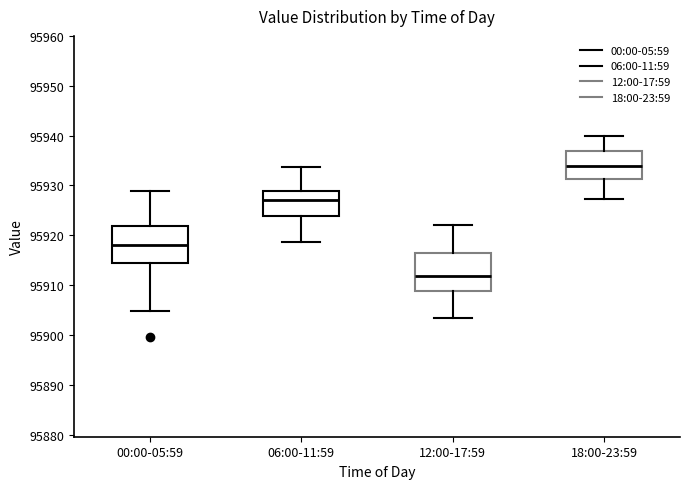

Where does the lower whisker of the box for 12:00-17:59 end on the y-axis? The values are not printed on the chart, so give them approximately, as read against the axis.

95903